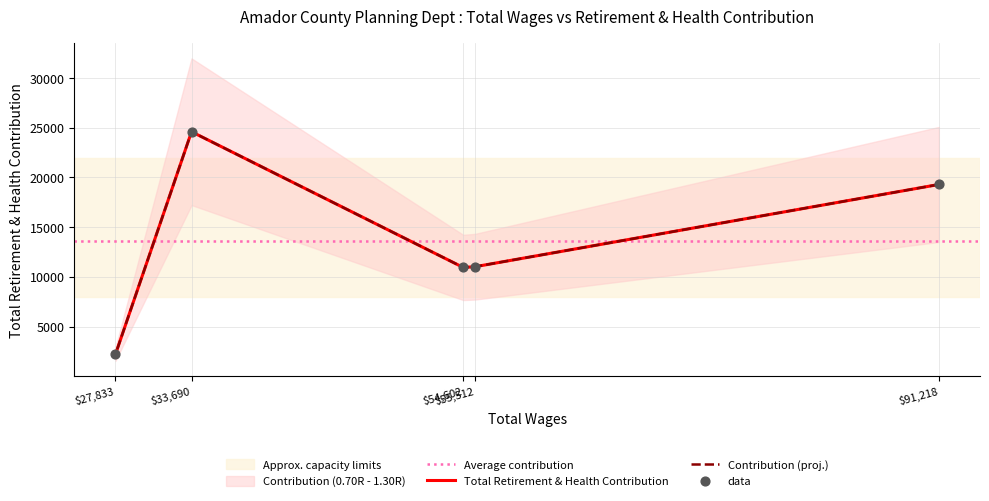

Between 33690.0 and 27833.0, which is larger?

33690.0